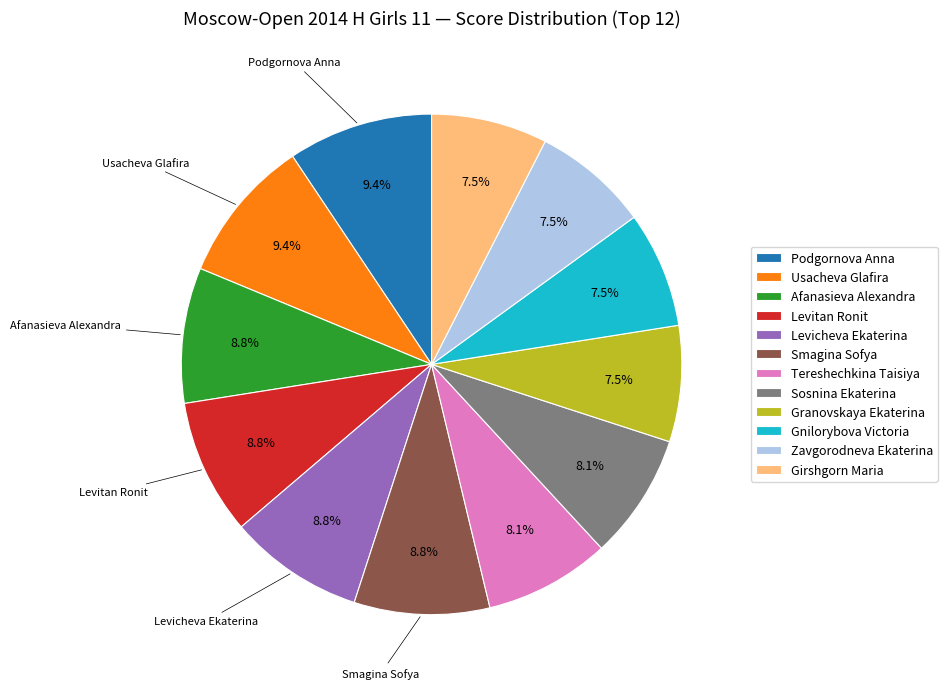

Approximately how many times larger is the value at Tereshechkina Taisiya compared to Girshgorn Maria?

1.1